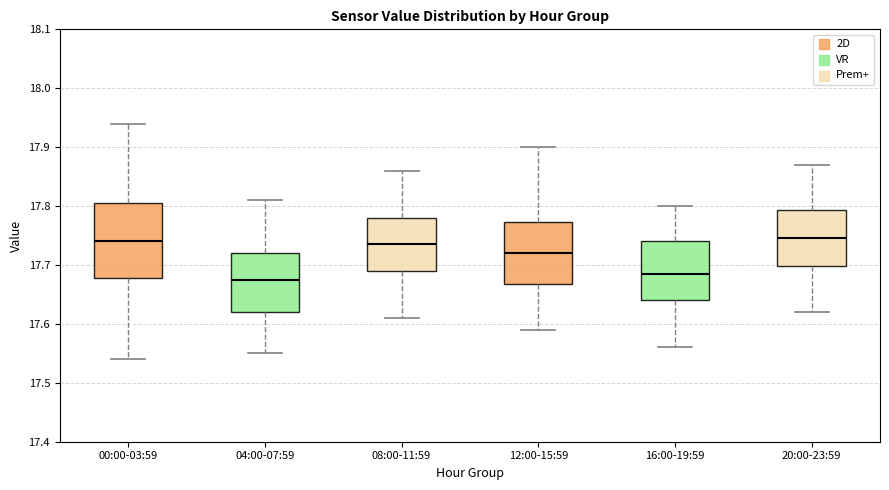

Comparing the boxes themselves (not the whiskers), which one is the tallest?

00:00-03:59